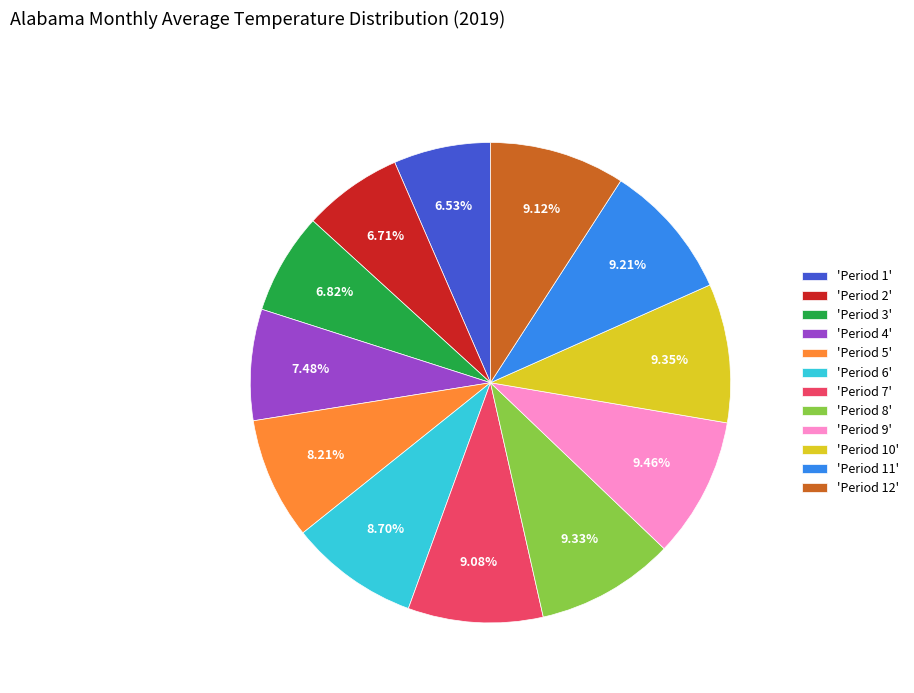

To the nearest percent, what is the difference between the largest and smallest slice percentages?

3%